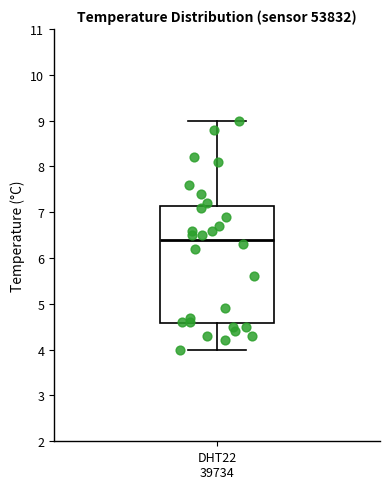

Where does the upper whisker of the box for DHT22 39734 end on the y-axis? The values are not printed on the chart, so give them approximately, as read against the axis.

9.0